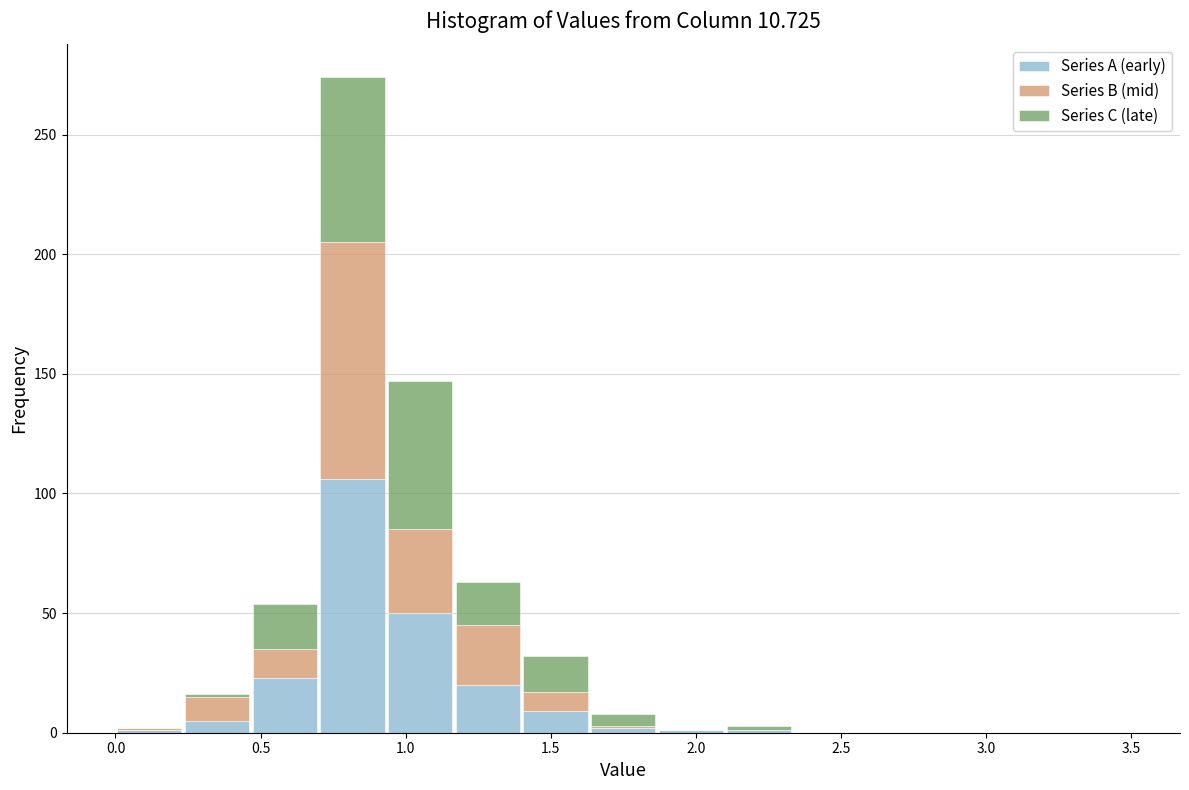

Reading left to right, list every stacked bar in this chart as the range it spans on the x-axis followed by its total height. Neither the bar edges nor the heights are printed on the chart, so give them approximately, as read against the axes.

0.00 to 0.25: under 5
0.25 to 0.45: 15
0.45 to 0.70: 55
0.70 to 0.95: 275
0.95 to 1.15: 145
1.15 to 1.40: 65
1.40 to 1.65: 30
1.65 to 1.85: 10
1.85 to 2.10: under 5
2.10 to 2.35: under 5
2.35 to 2.55: 0
2.55 to 2.80: 0
2.80 to 3.05: 0
3.05 to 3.25: 0
3.25 to 3.50: 0